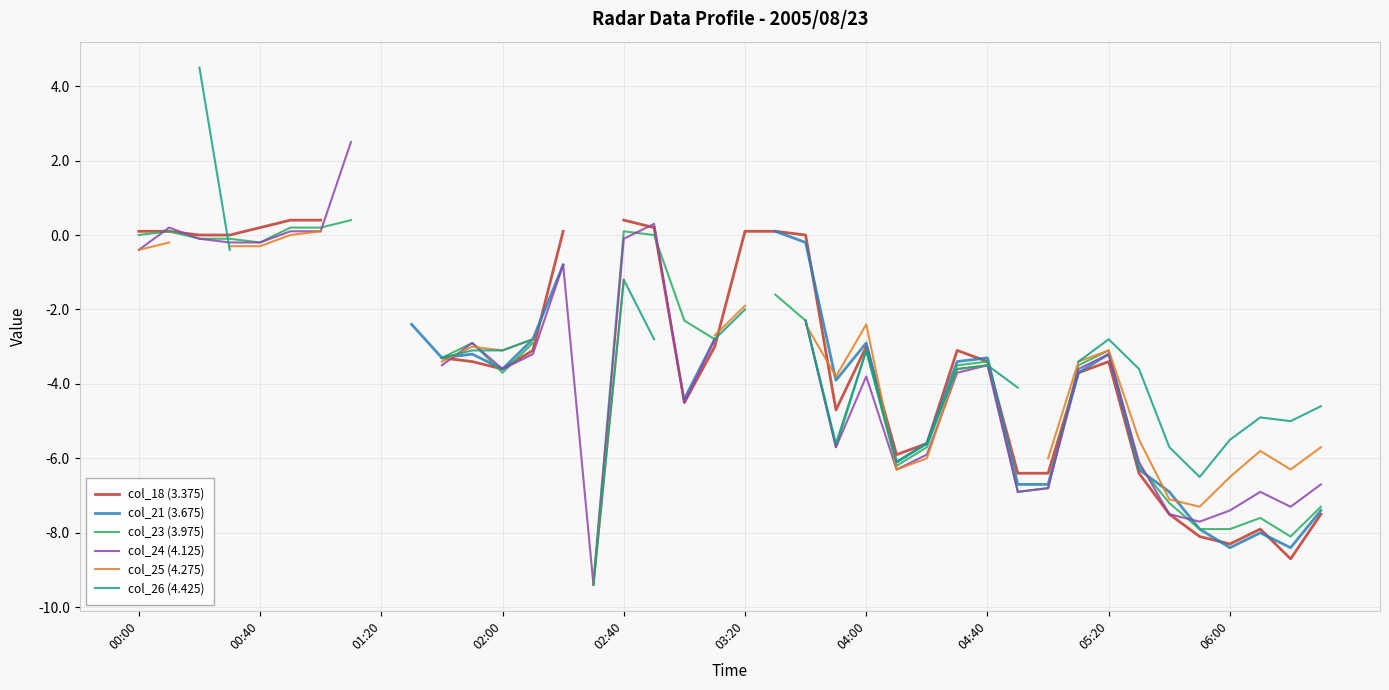

What are all the series names shown in the legend?

col_18 (3.375), col_21 (3.675), col_23 (3.975), col_24 (4.125), col_25 (4.275), col_26 (4.425)